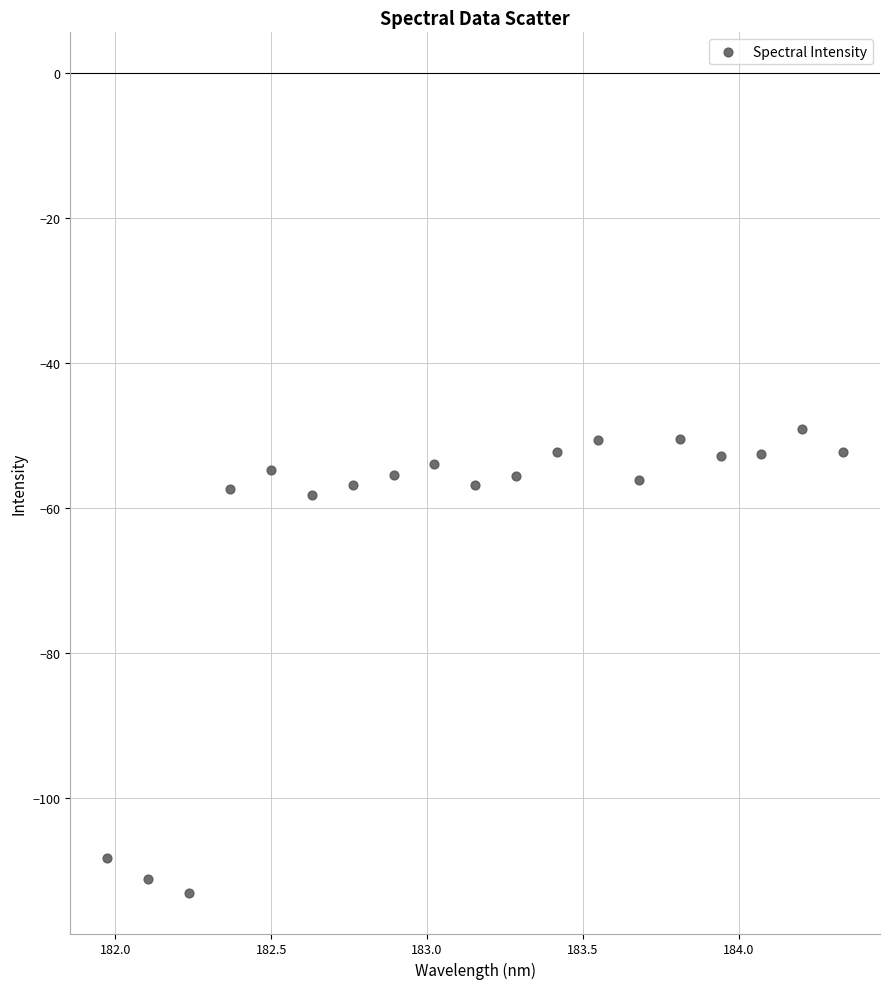

What is the range of Y values (max minus min)?

63.9